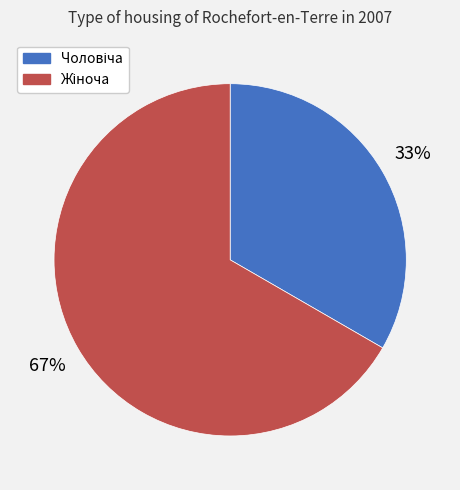

Does any single category account for the majority?

Yes